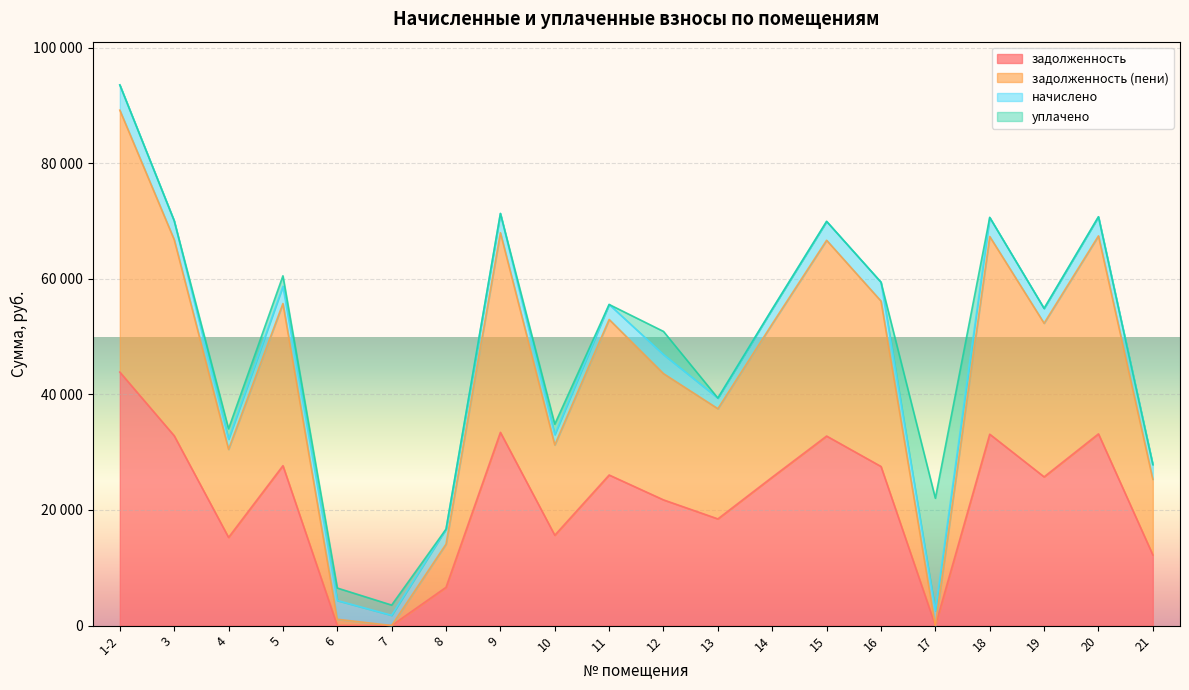

Is the value of задолженность (пени) at 5 greater than the value of задолженность at 3?

Yes